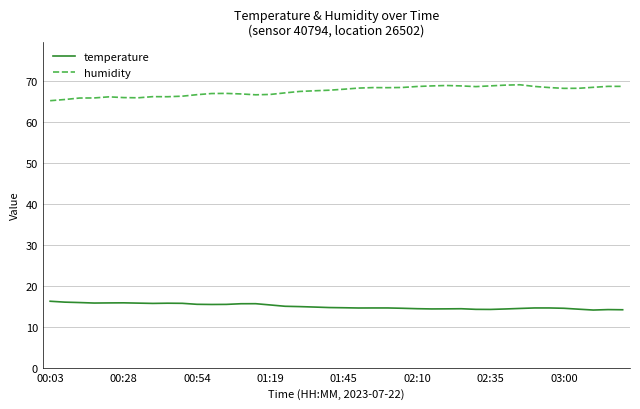

What is the difference between the maximum and minimum values in the humidity series?

3.9